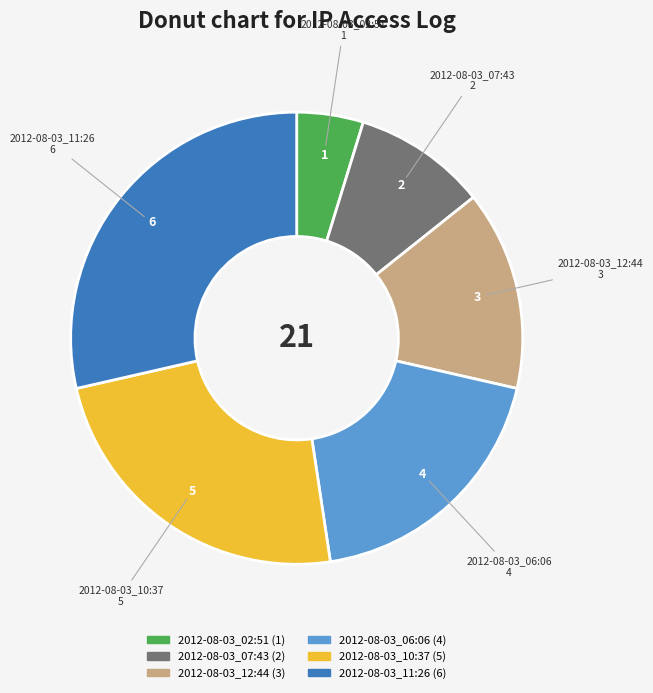

Rank the categories by value from lowest to highest.

2012-08-03_02:51, 2012-08-03_07:43, 2012-08-03_12:44, 2012-08-03_06:06, 2012-08-03_10:37, 2012-08-03_11:26